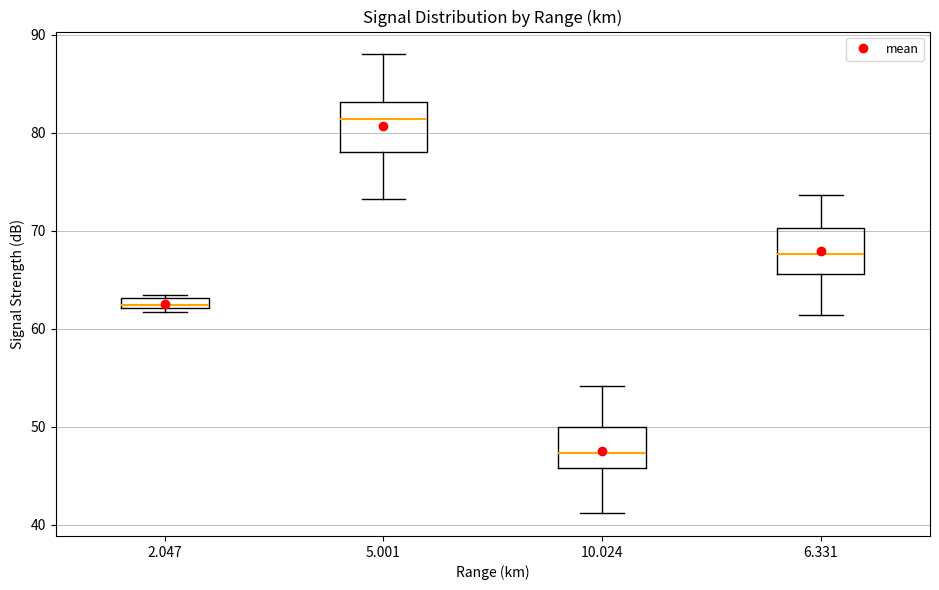

Which box has the lowest median line?

10.024